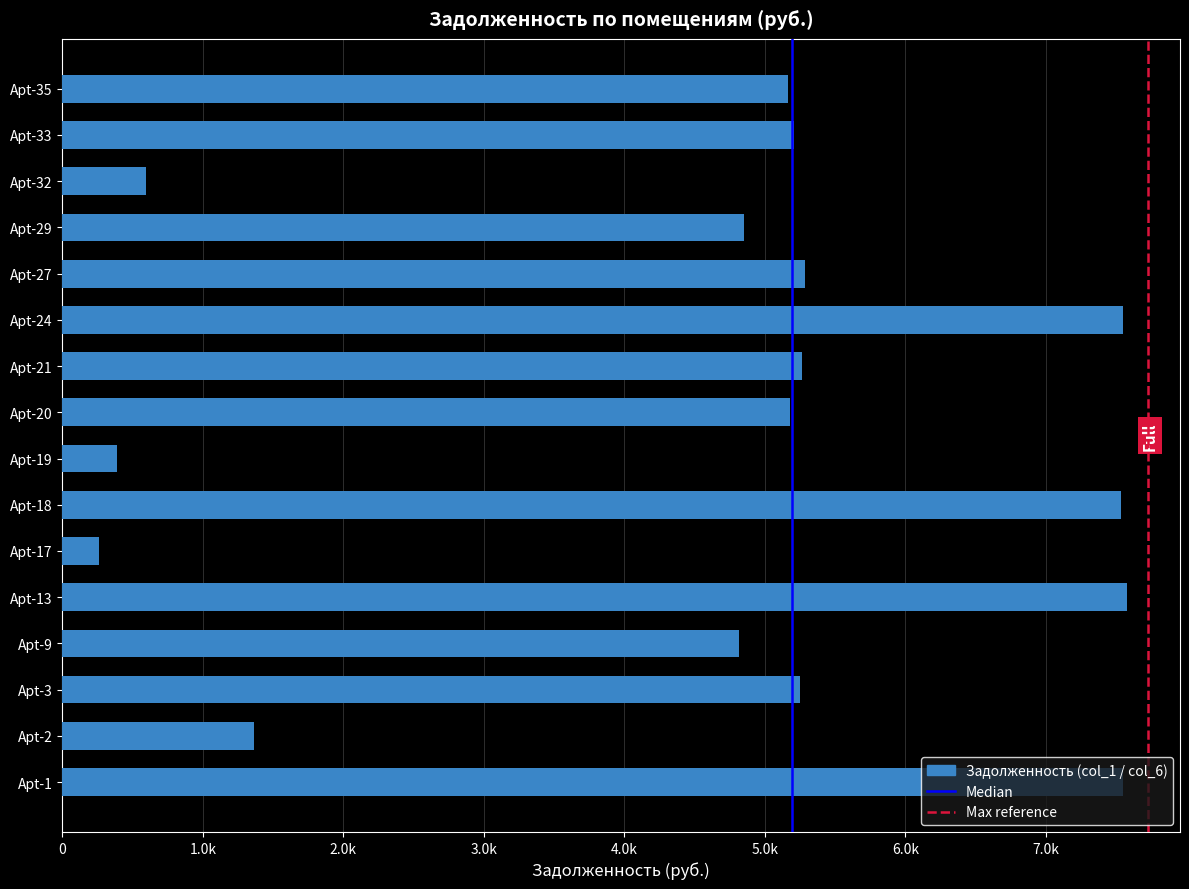

Are the bars horizontal?

Yes